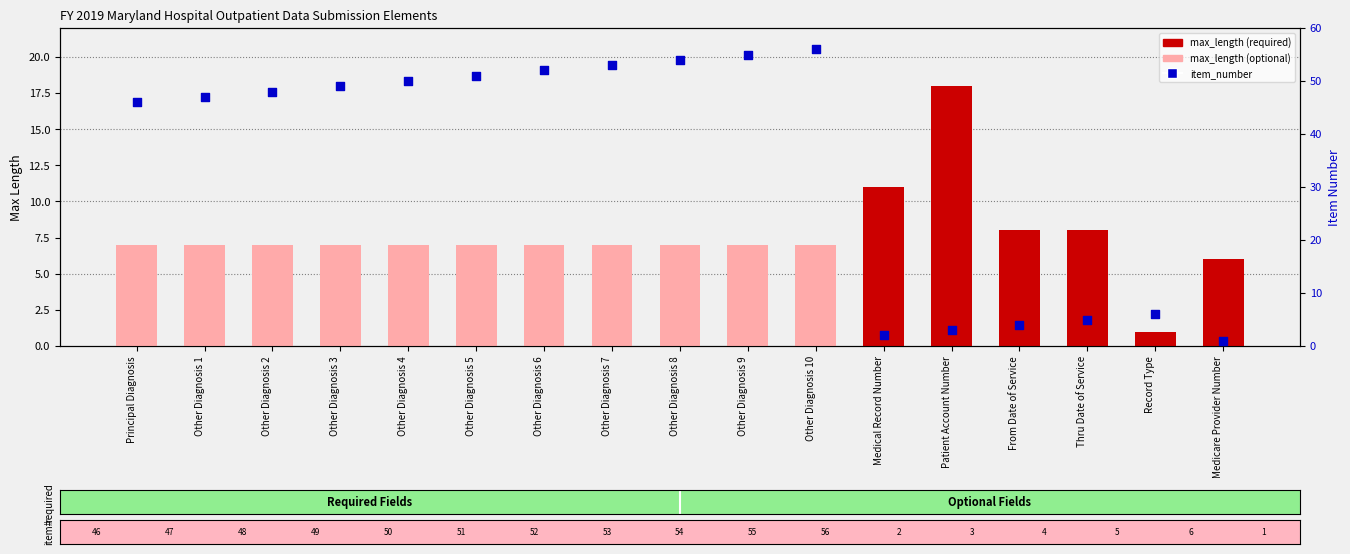

Which series has the widest spread of Y values?

item_number